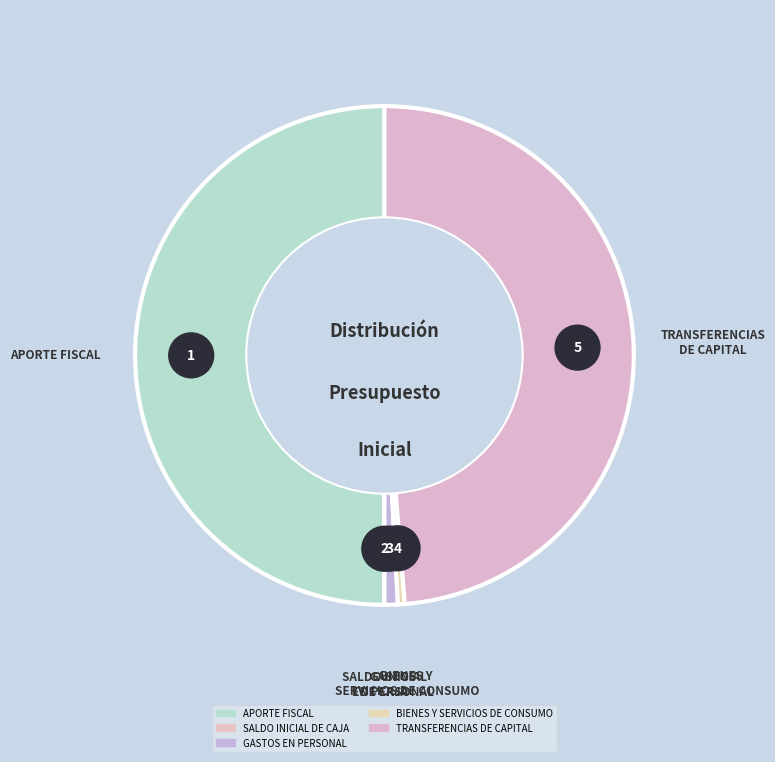

What percentage is NOT represented by SALDO INICIAL DE CAJA?

100.0%